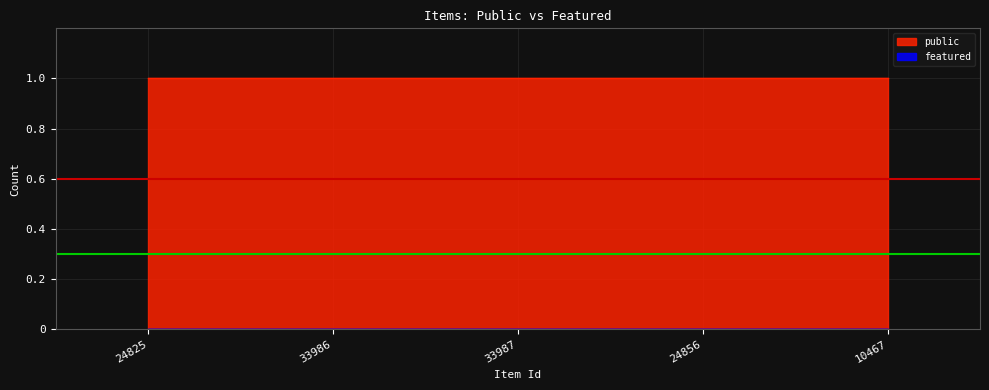

What is the sum of the public values at 10467 and 24825?

2